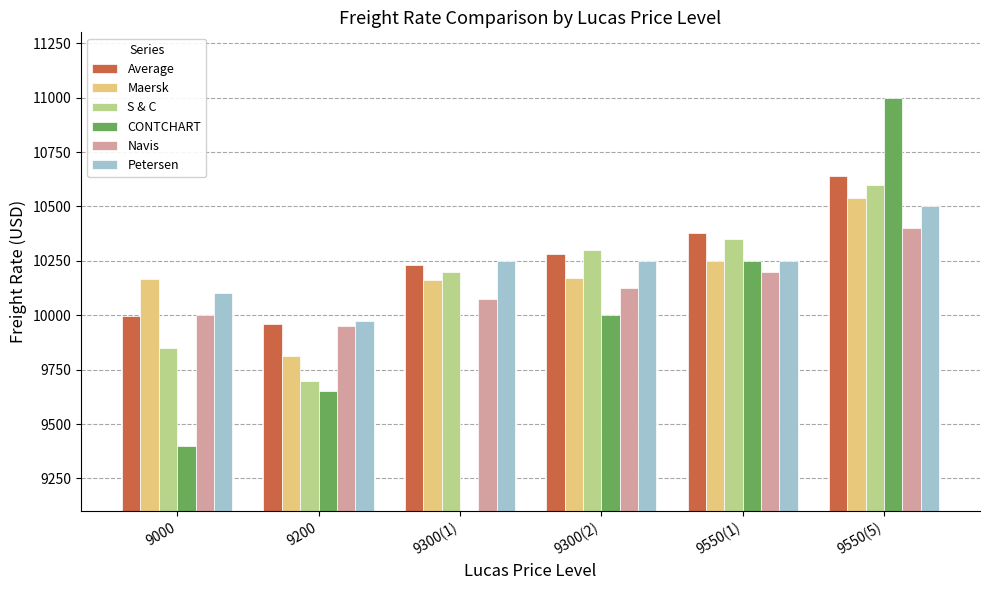

What is the total value across all series at 9300(2)?

61125